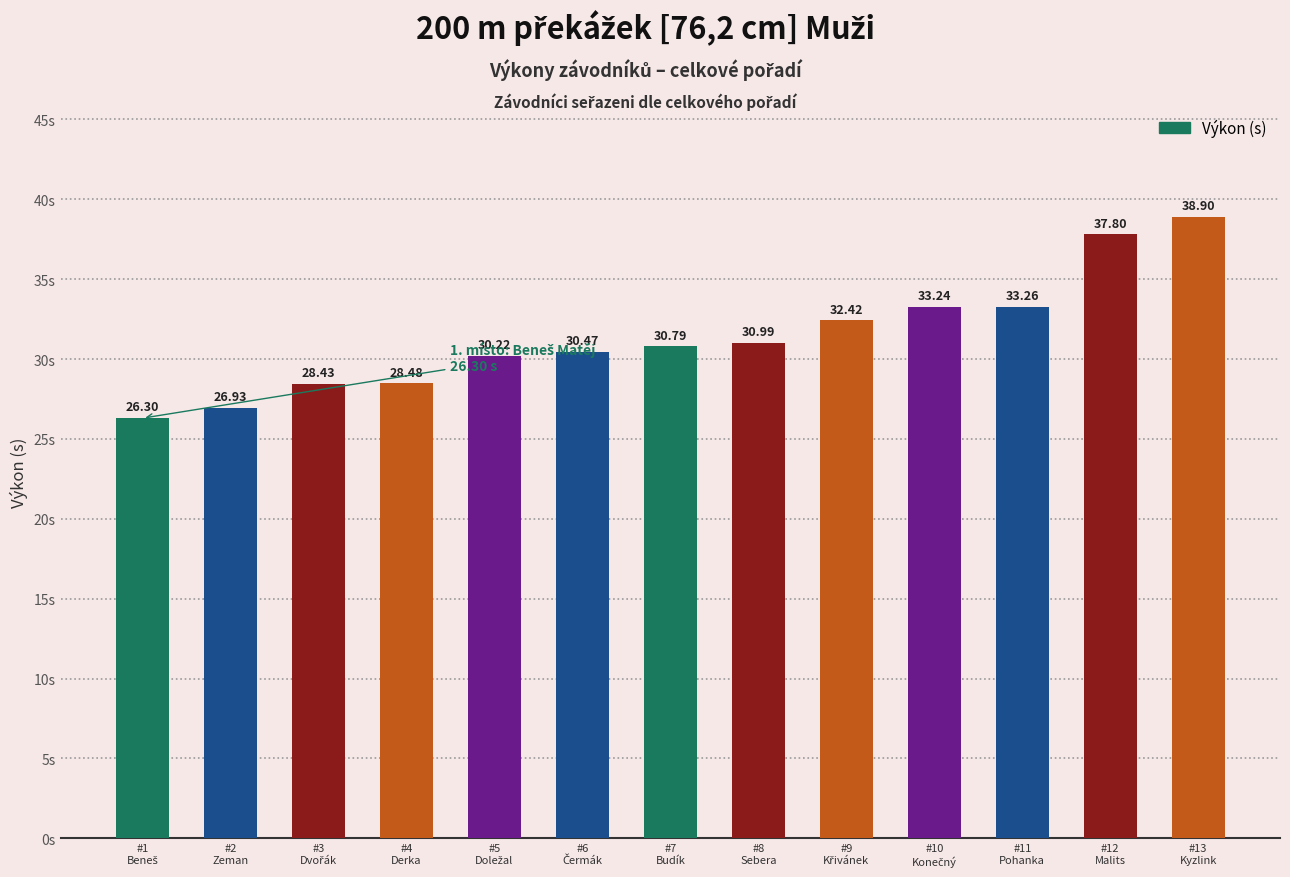

What is the difference between the maximum and minimum values?

12.6